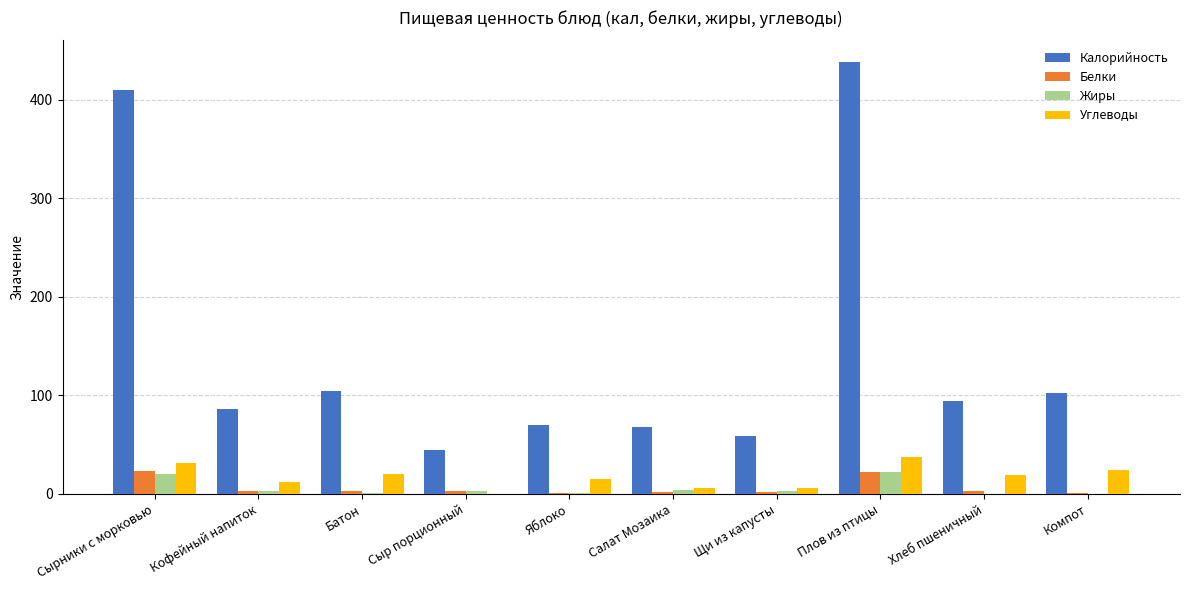

What are all the series names shown in the legend?

Калорийность, Белки, Жиры, Углеводы